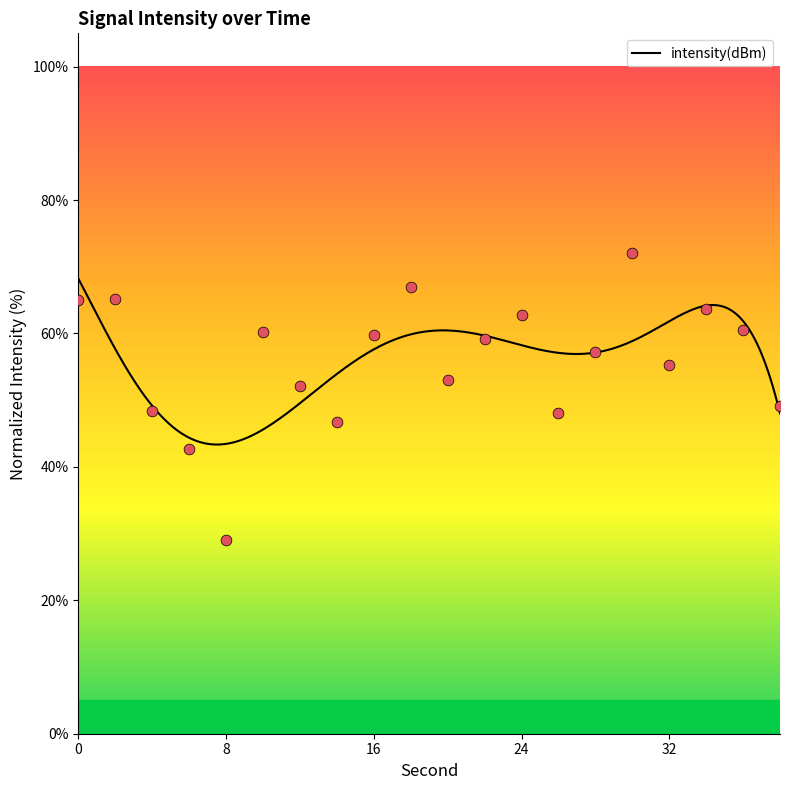

Which has a higher value, 12 or 4?

12